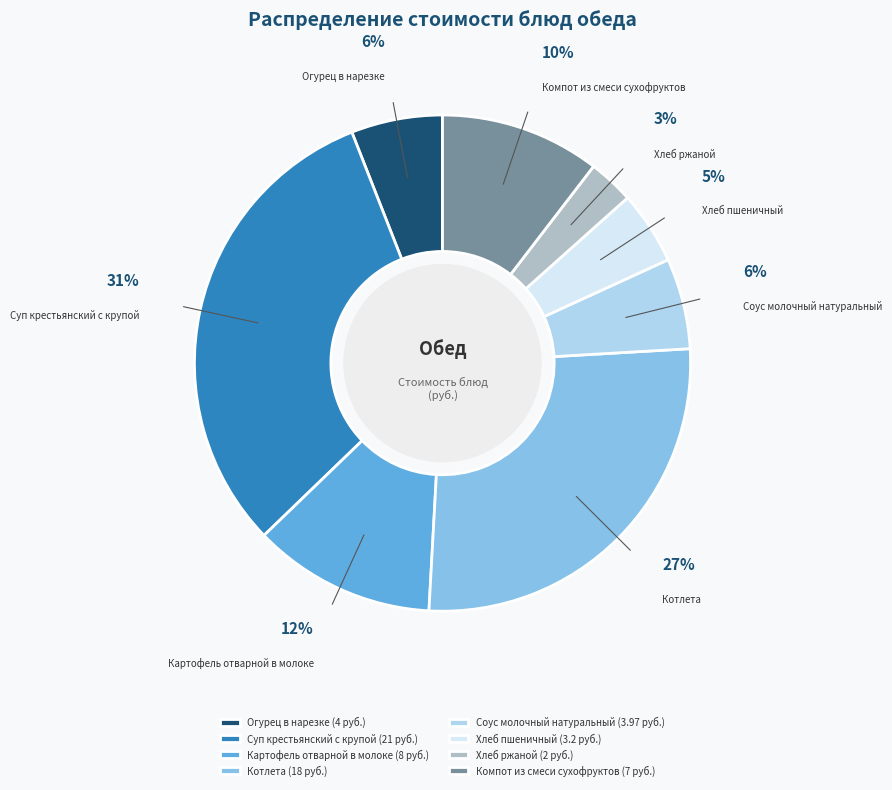

Is there a majority slice in this chart?

No